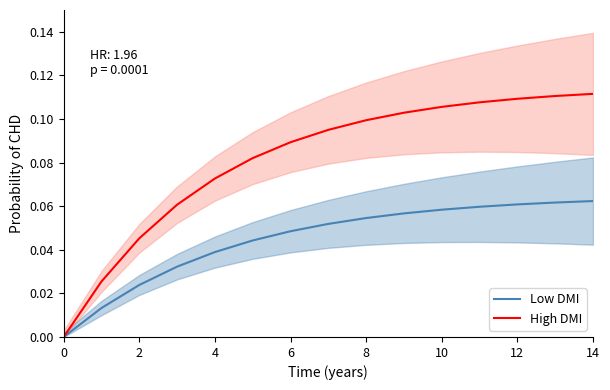

Does the chart display data point markers on the line(s)?

No